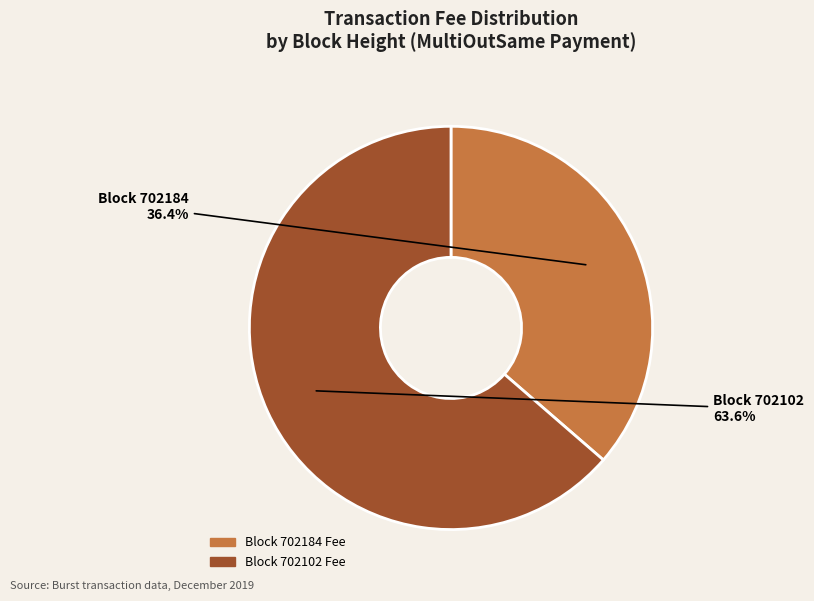

What percentage is NOT represented by Block 702184 Fee?

63.6%